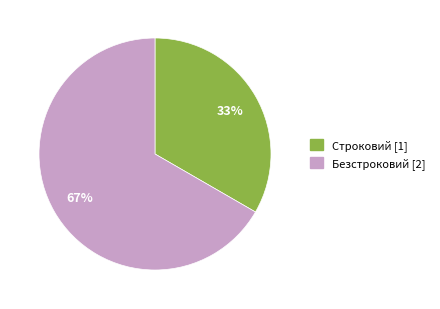

Count the number of slices in the pie.

2